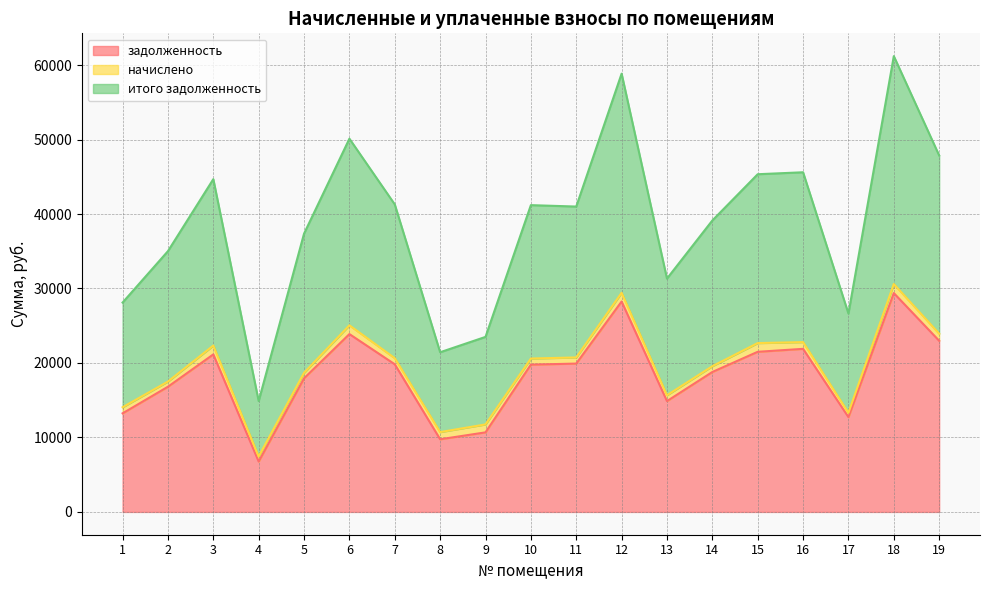

What is the value of the итого задолженность point at the 15th from the left?

45342.0